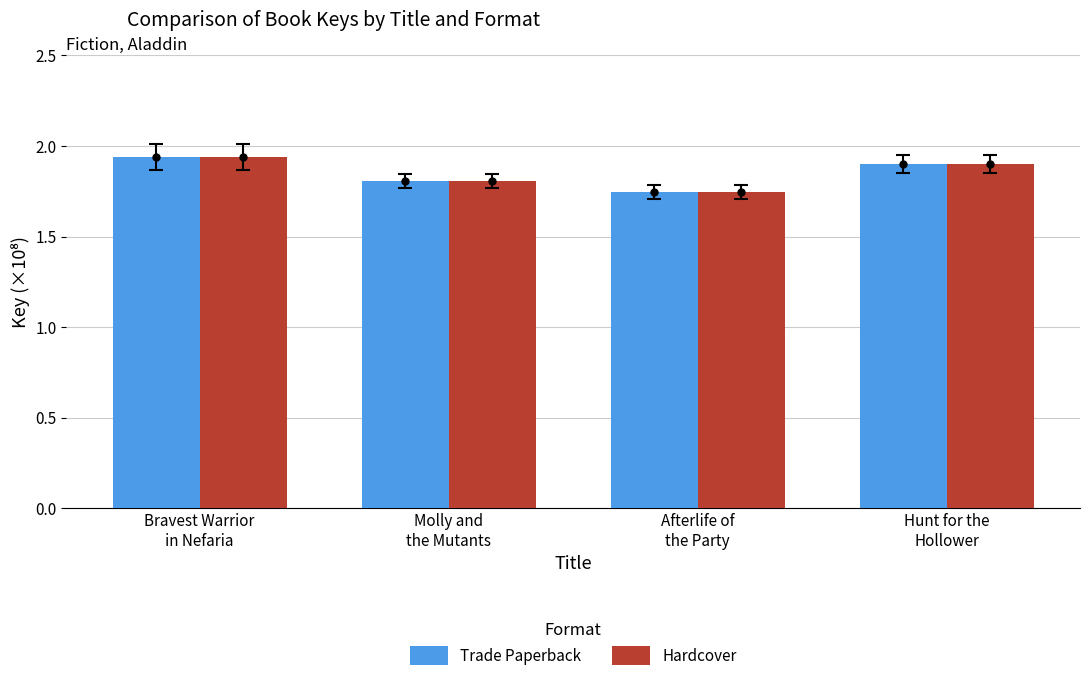

What is the label of the 2nd bar from the left?

Molly and
the Mutants